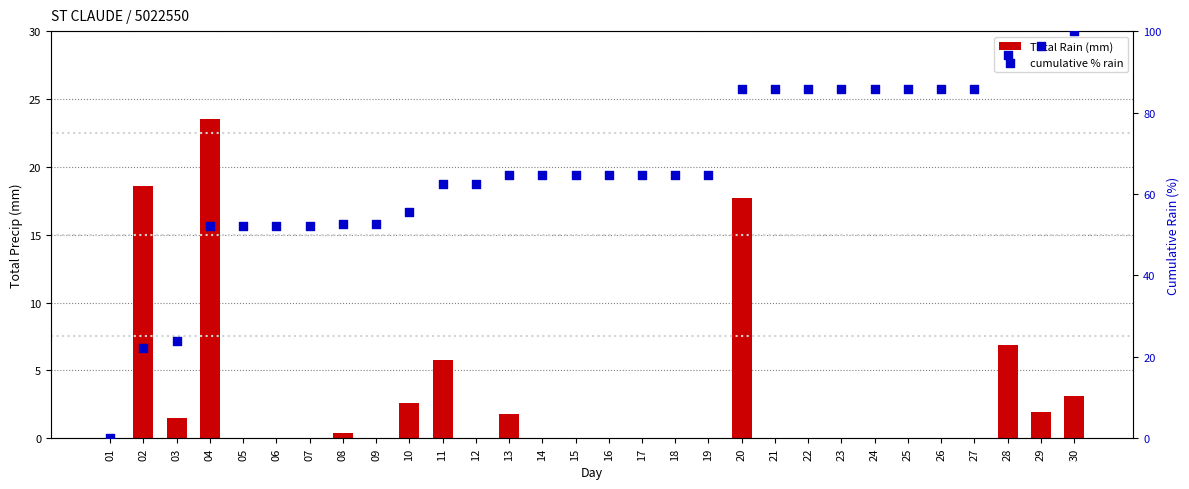

Which series has the largest total across all categories?

cumulative % rain